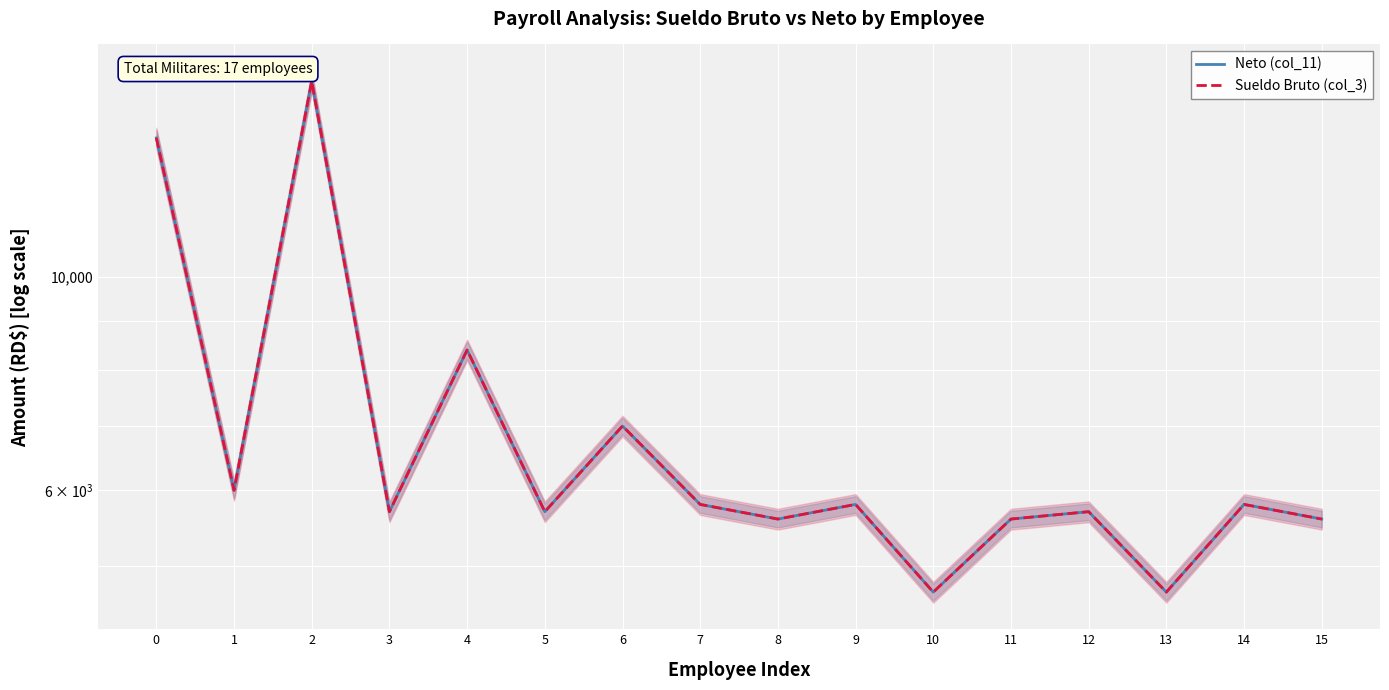

Does the chart display data point markers on the line(s)?

No